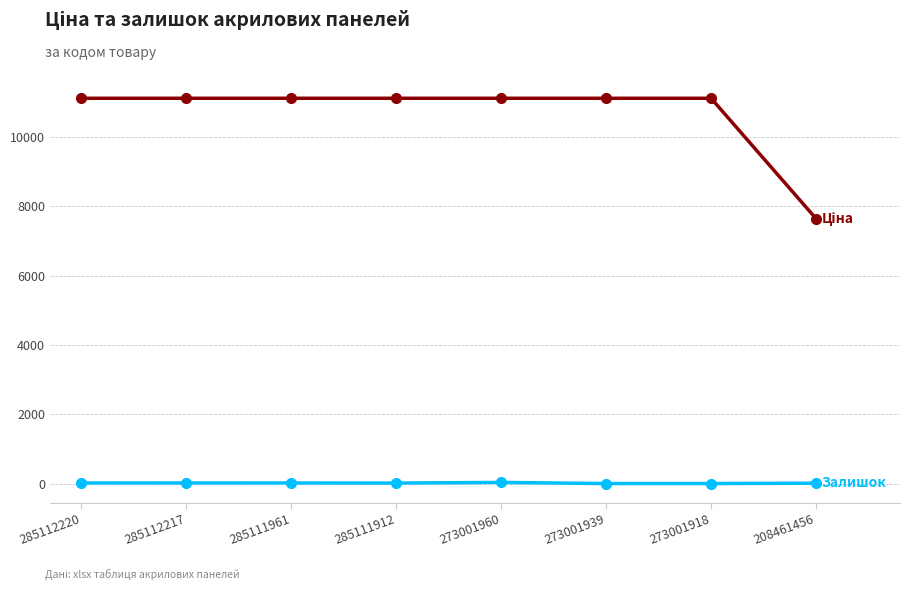

Does the chart display data point markers on the line(s)?

Yes